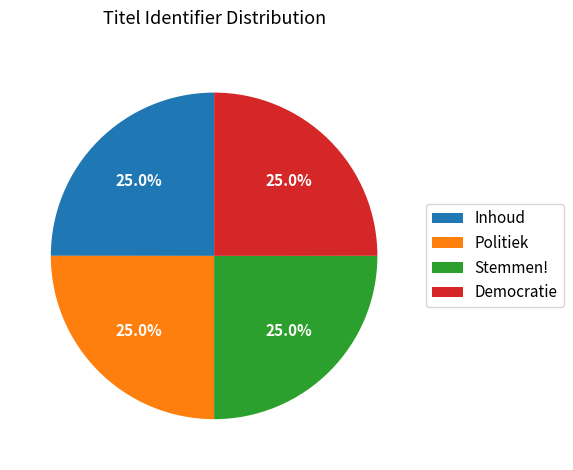

How many segments does this pie chart have?

4